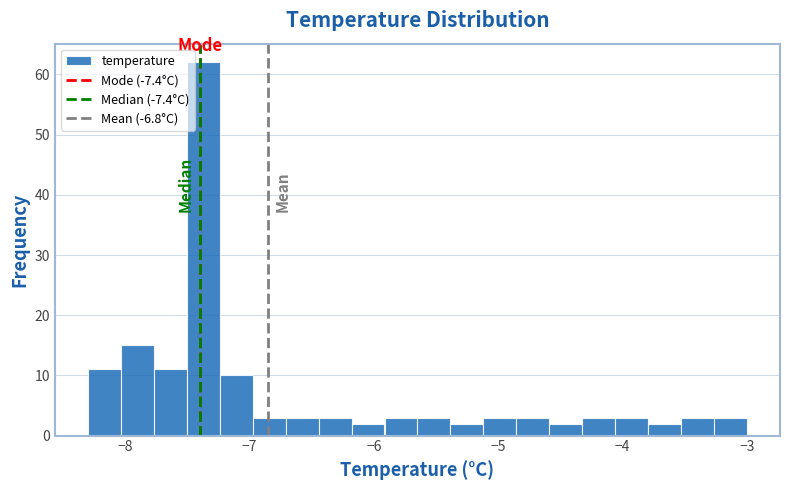

Around what value on the x-axis is the tallest bar? Give the approximate position of its centre, as read against the axis.

-7.4